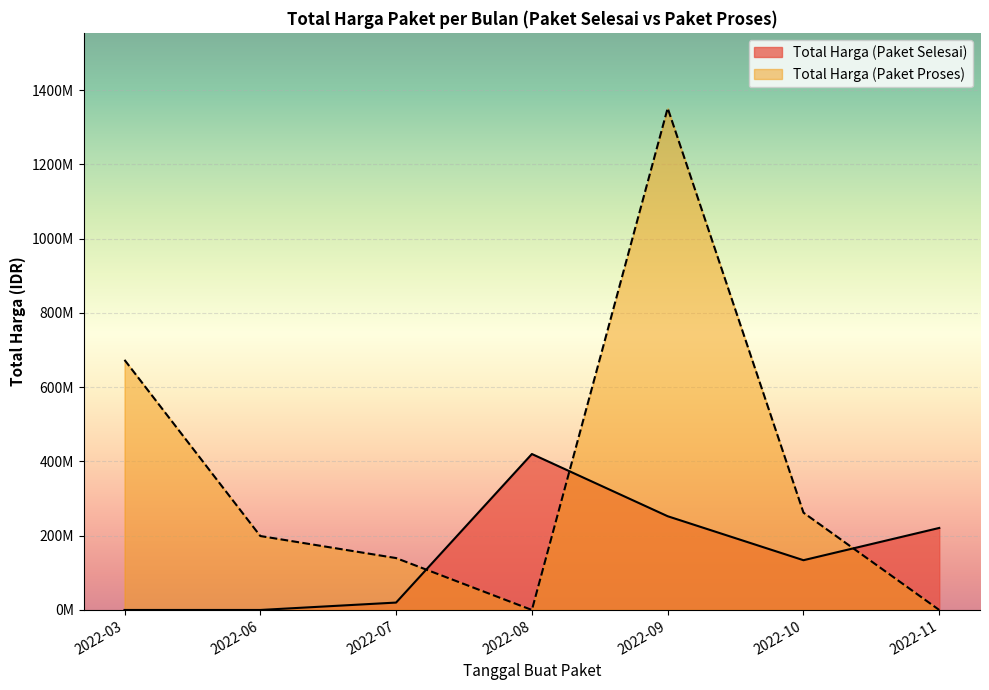

What are all the series names shown in the legend?

Total Harga (Paket Selesai), Total Harga (Paket Proses)